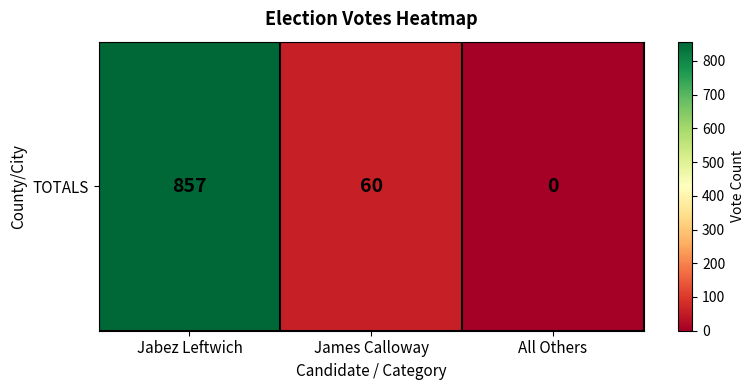

Rank the categories by value from highest to lowest.

Jabez Leftwich, James Calloway, All Others